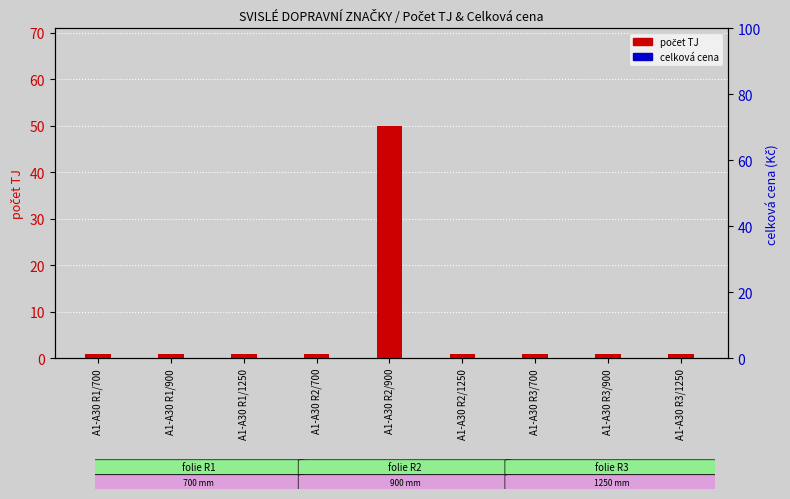

Are the bars grouped side by side (vs. stacked)?

Yes